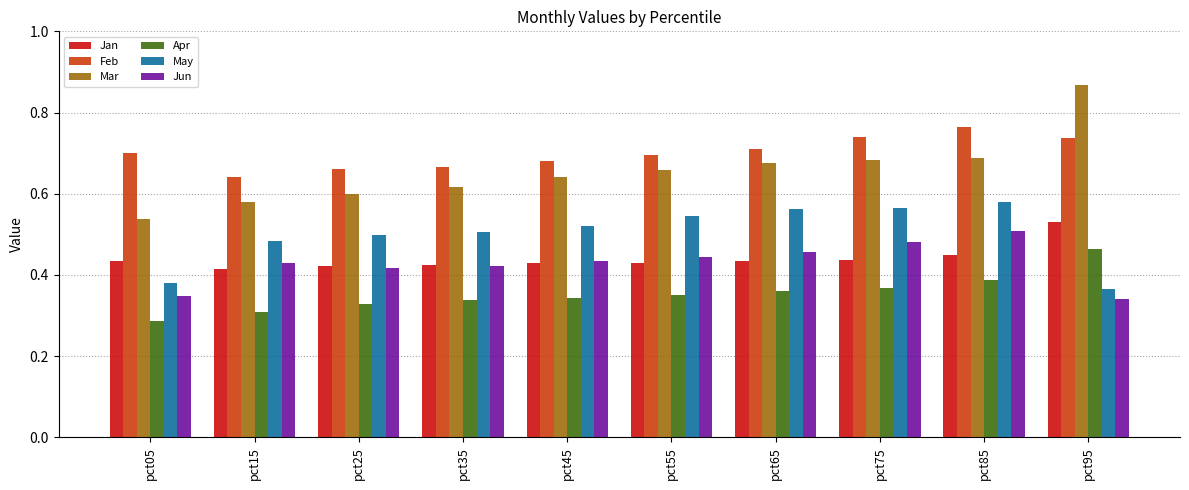

Count the Feb values in the range 0 to 1.

10